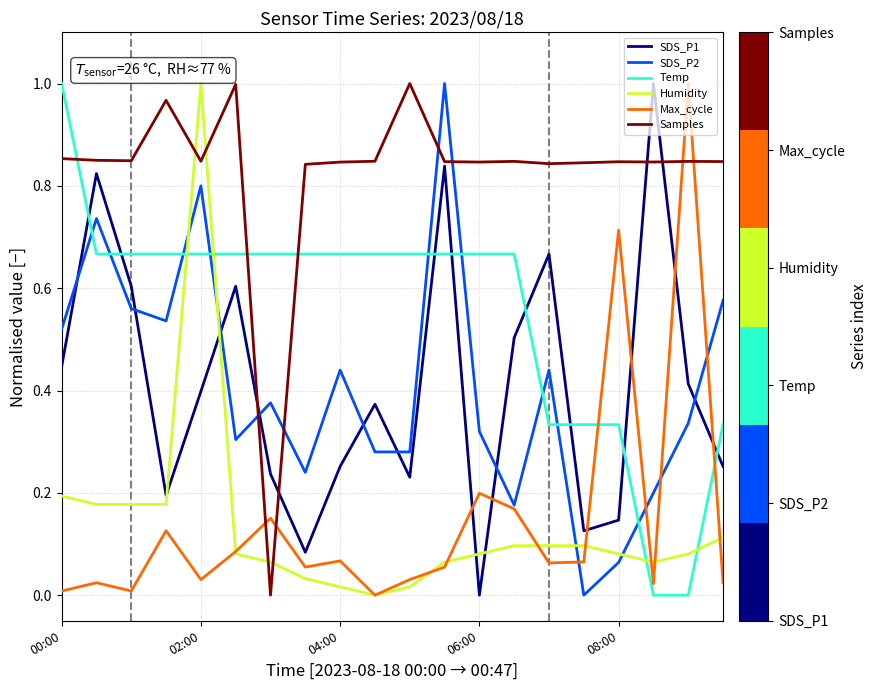

True or false: Samples and Max_cycle cross at least once.

True